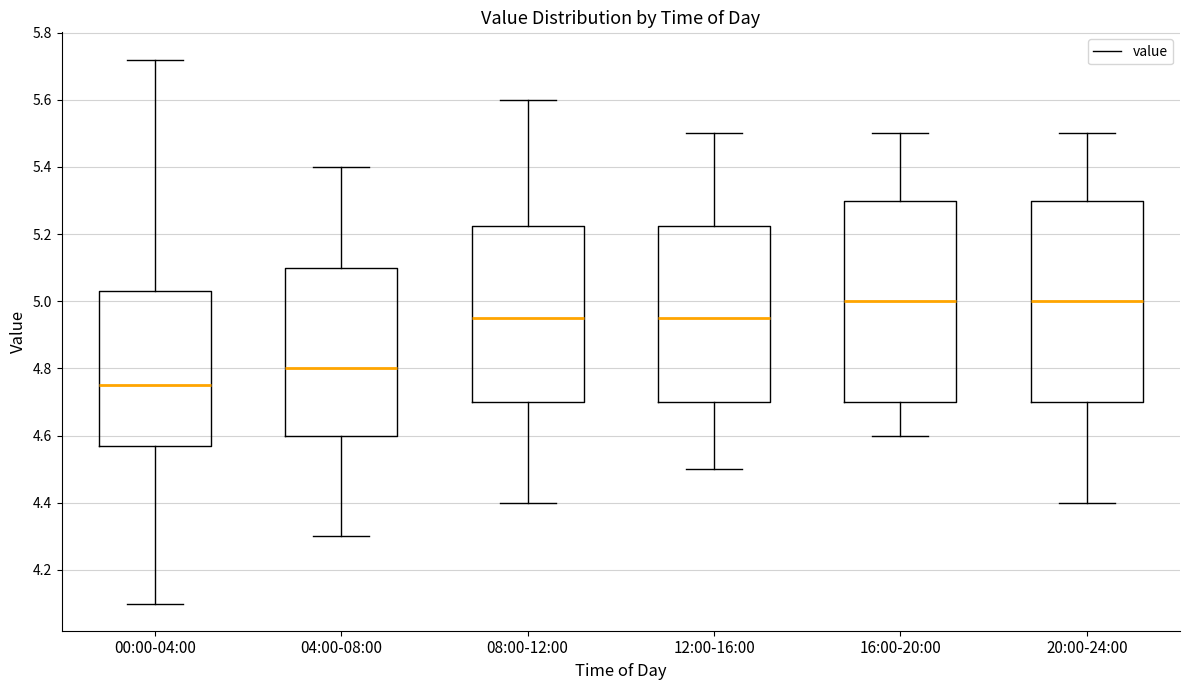

Reading left to right, read every box against the y-axis: the position of its median line, the range the box covers, and the ends of its whiskers. The values are not printed on the chart, so give them approximately, as read against the axis.

00:00-04:00: median 4.76, box 4.58 to 5.04, whiskers 4.10 to 5.72
04:00-08:00: median 4.80, box 4.60 to 5.10, whiskers 4.30 to 5.40
08:00-12:00: median 4.96, box 4.70 to 5.22, whiskers 4.40 to 5.60
12:00-16:00: median 4.96, box 4.70 to 5.22, whiskers 4.50 to 5.50
16:00-20:00: median 5.00, box 4.70 to 5.30, whiskers 4.60 to 5.50
20:00-24:00: median 5.00, box 4.70 to 5.30, whiskers 4.40 to 5.50